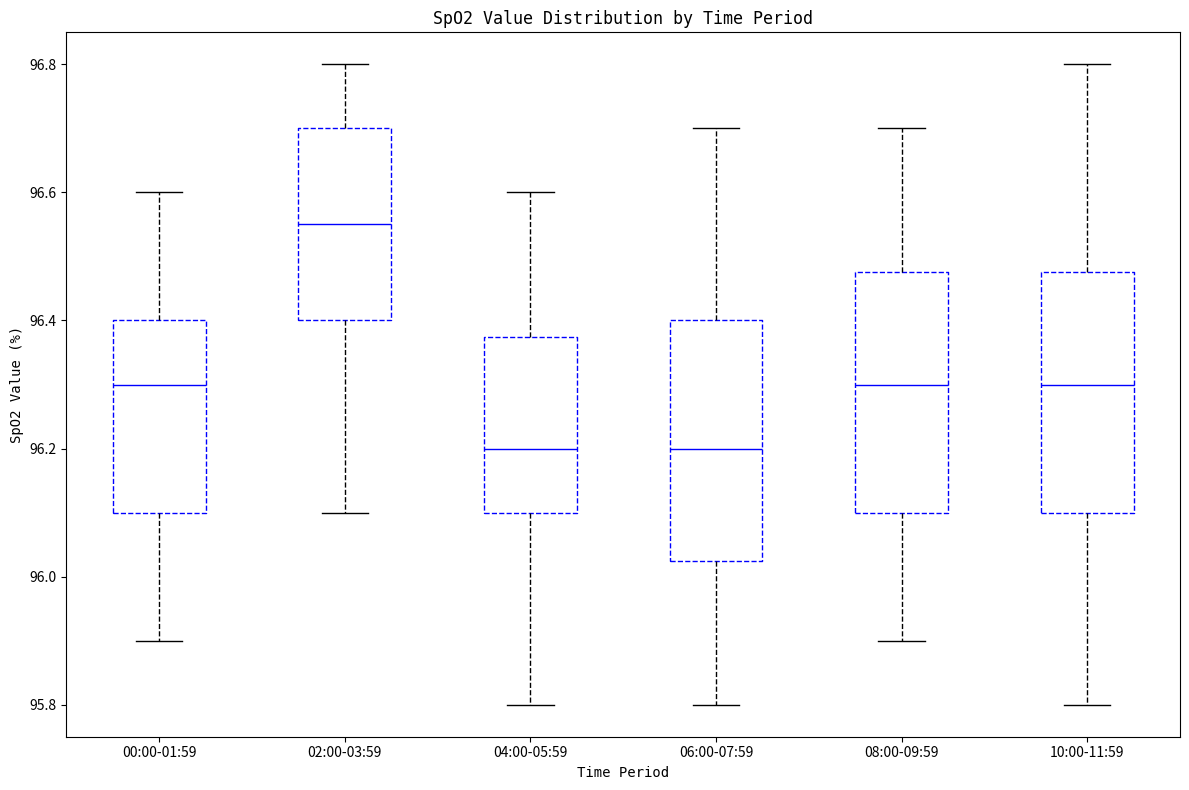

Reading left to right, read every box against the y-axis: the position of its median line, the range the box covers, and the ends of its whiskers. The values are not printed on the chart, so give them approximately, as read against the axis.

00:00-01:59: median 96.30, box 96.10 to 96.40, whiskers 95.90 to 96.60
02:00-03:59: median 96.56, box 96.40 to 96.70, whiskers 96.10 to 96.80
04:00-05:59: median 96.20, box 96.10 to 96.38, whiskers 95.80 to 96.60
06:00-07:59: median 96.20, box 96.02 to 96.40, whiskers 95.80 to 96.70
08:00-09:59: median 96.30, box 96.10 to 96.48, whiskers 95.90 to 96.70
10:00-11:59: median 96.30, box 96.10 to 96.48, whiskers 95.80 to 96.80